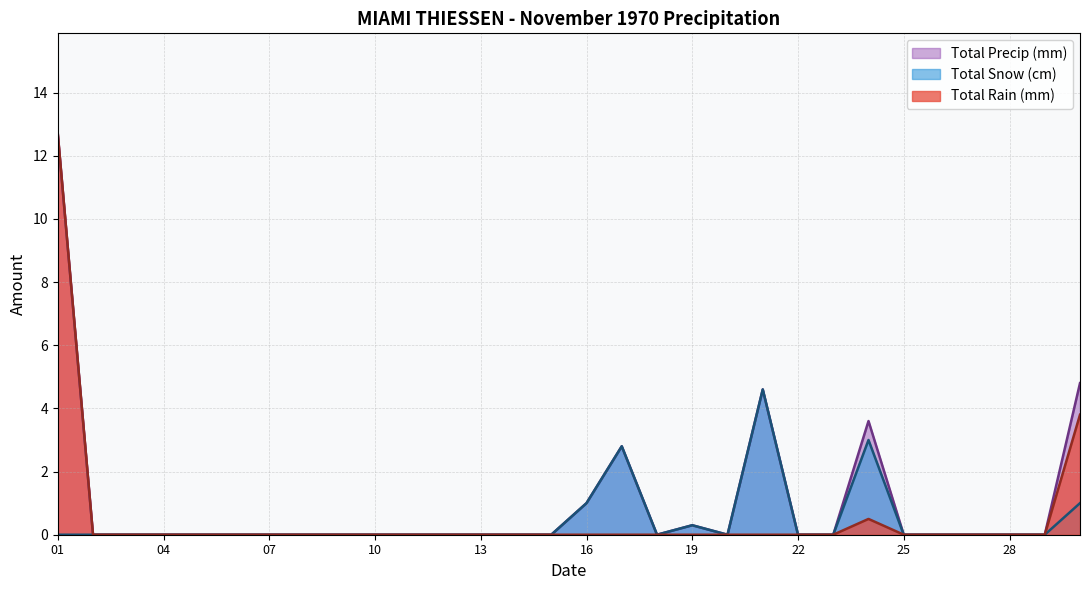

What is the average value of the Total Rain (mm) series?

0.6